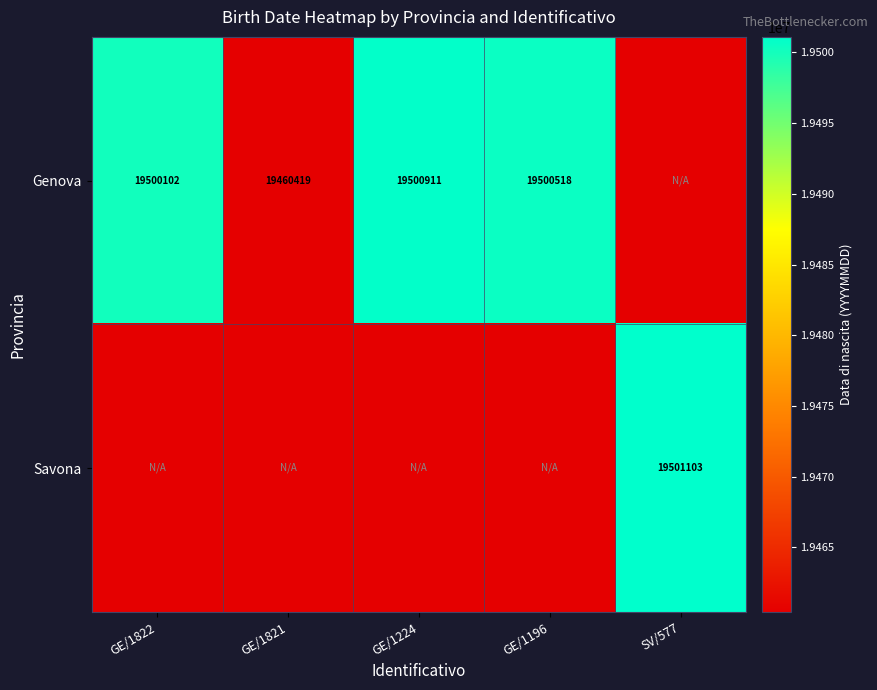

Is it true that Genova equals 13257410 at GE/1196?

False